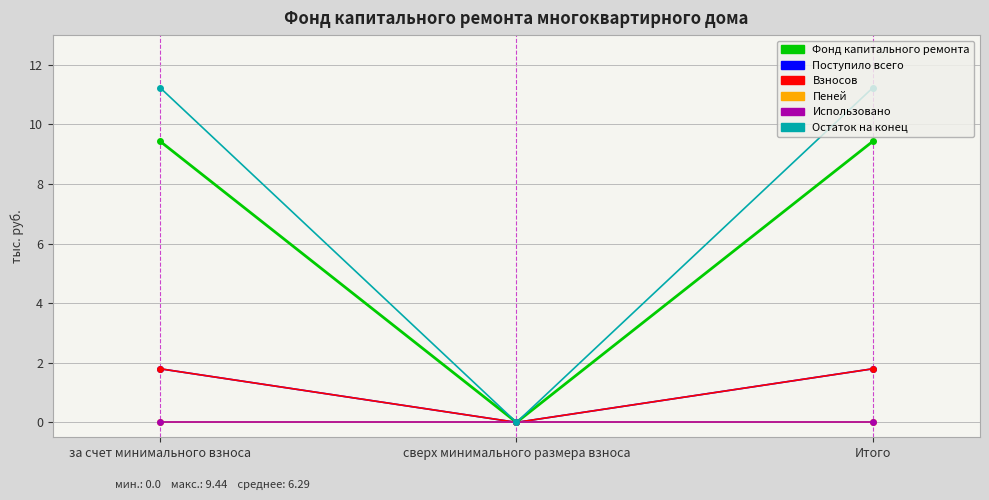

Does the chart have visible grid lines?

Yes